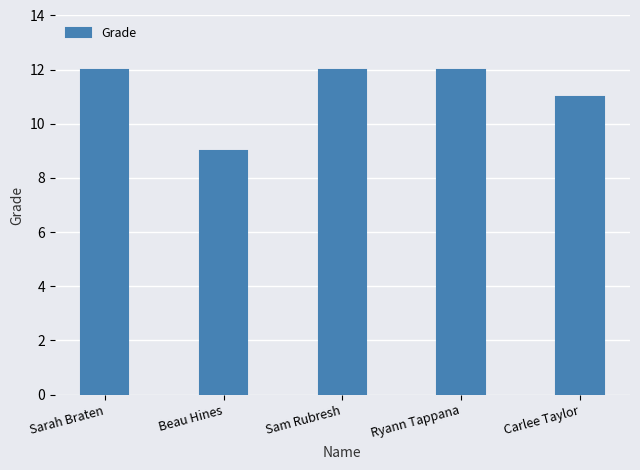

Is it true that the value at Sarah Braten is 5?

False